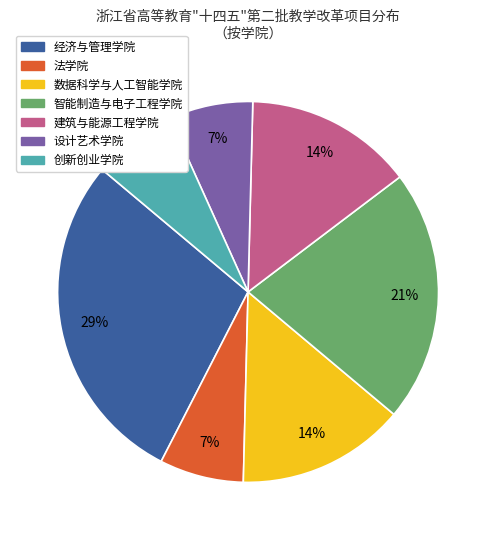

Count the number of slices in the pie.

7